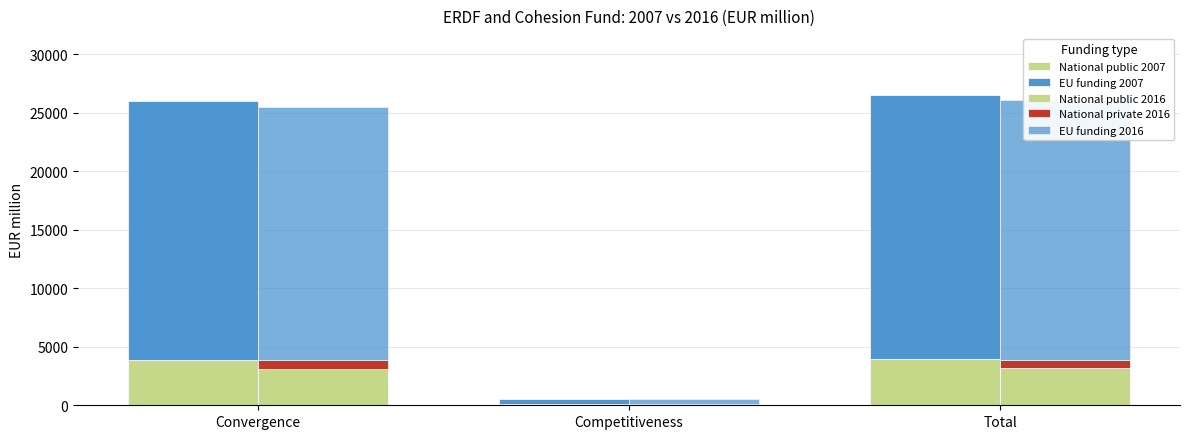

Which category has the highest value in the EU funding 2016 series?

Total